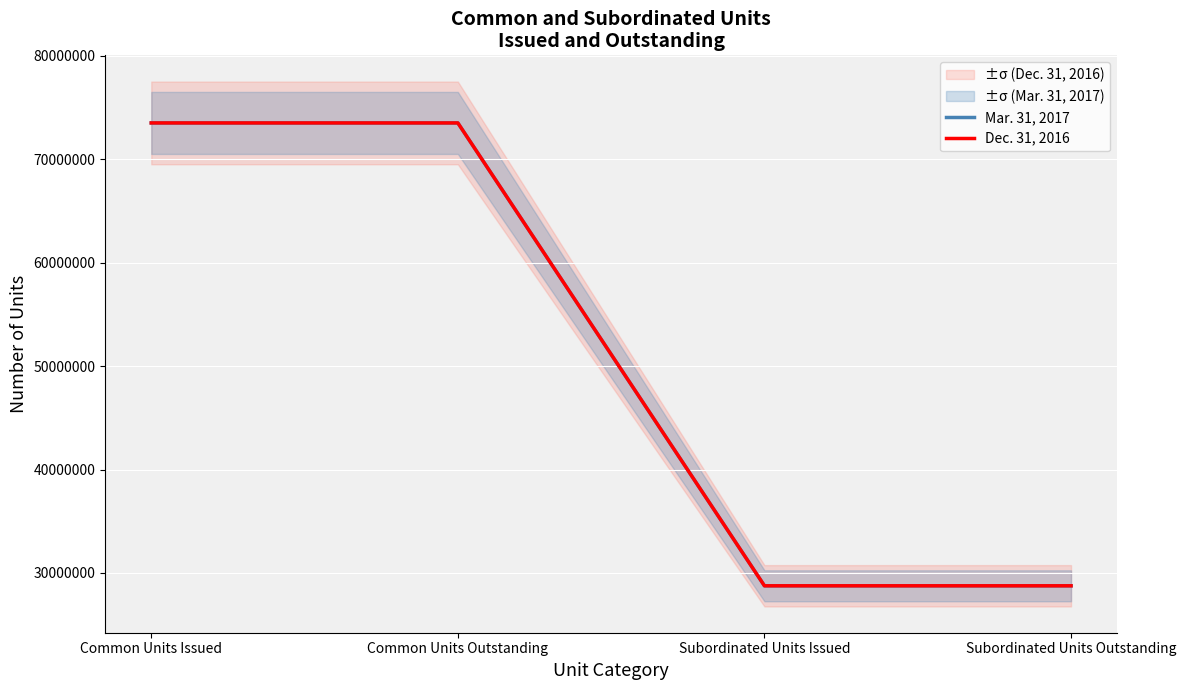

True or false: Dec. 31, 2016 has more than 2 interior local peaks.

False